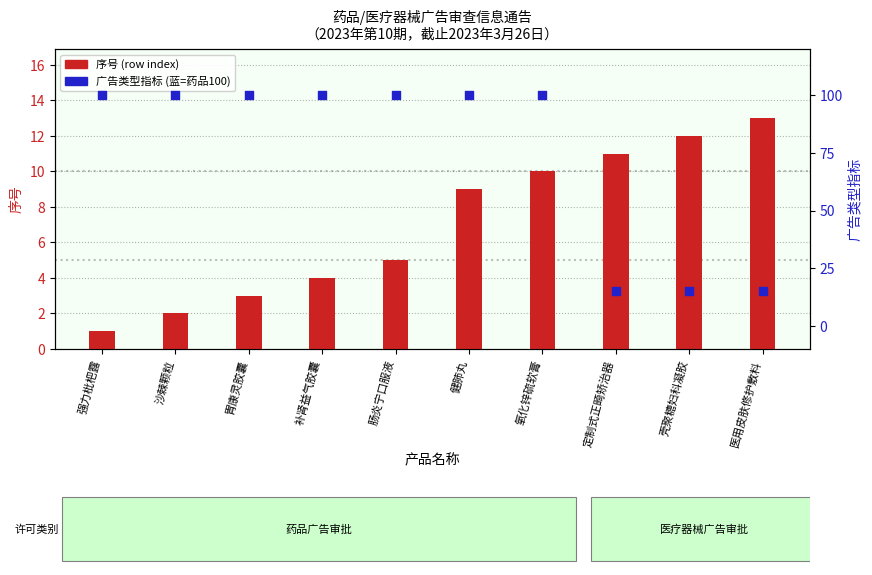

What are all the series names shown in the legend?

序号 (row index), 广告类型 (蓝=药品, 绿=器械)